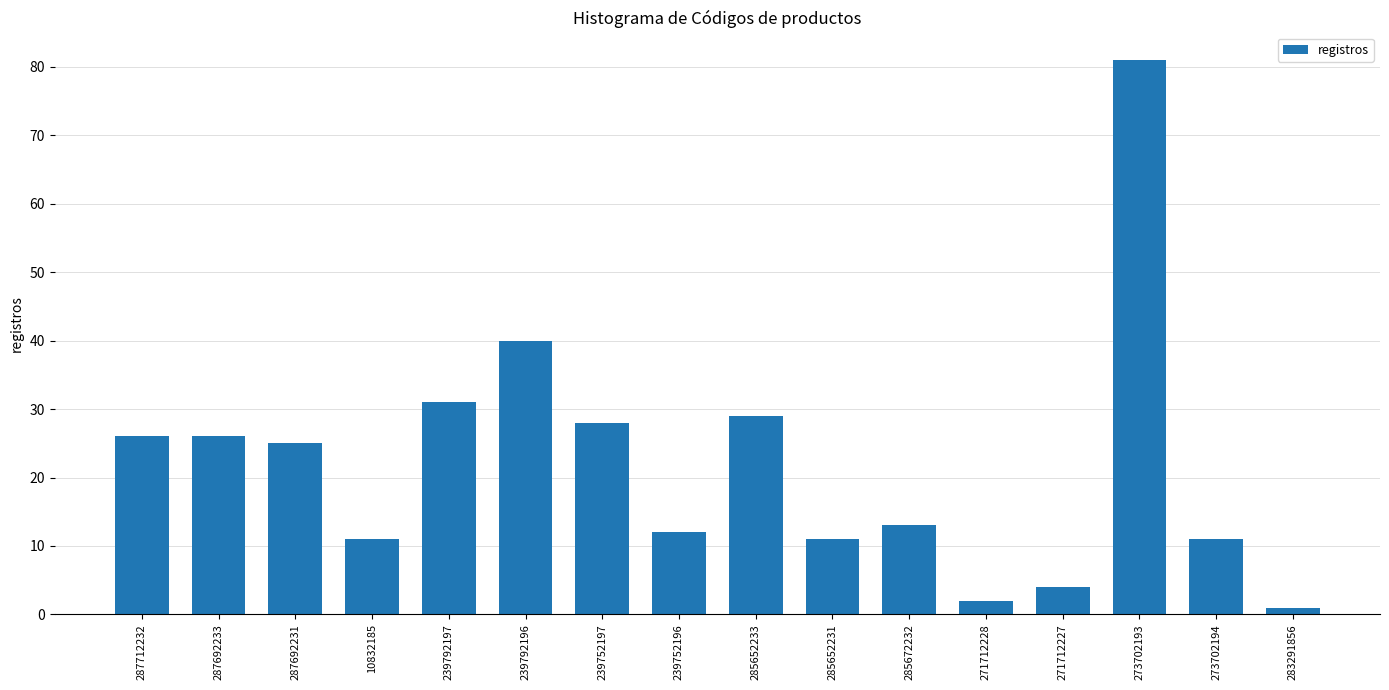

Reading right to left, extract all data points from this chart.

1	11	81	4	2	13	11	29	12	28	40	31	11	25	26	26